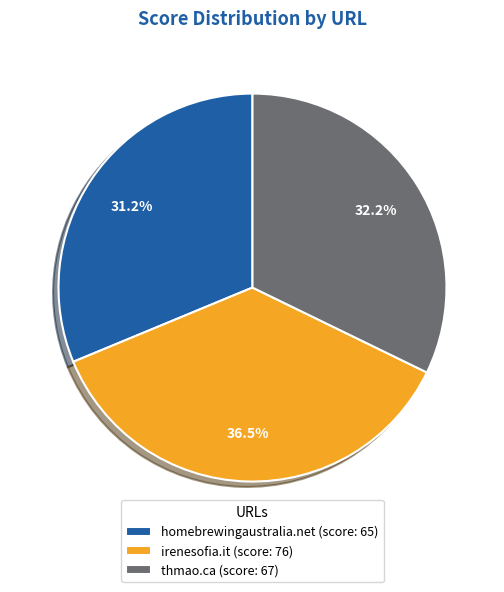

What is the largest slice in the pie chart?

irenesofia.it